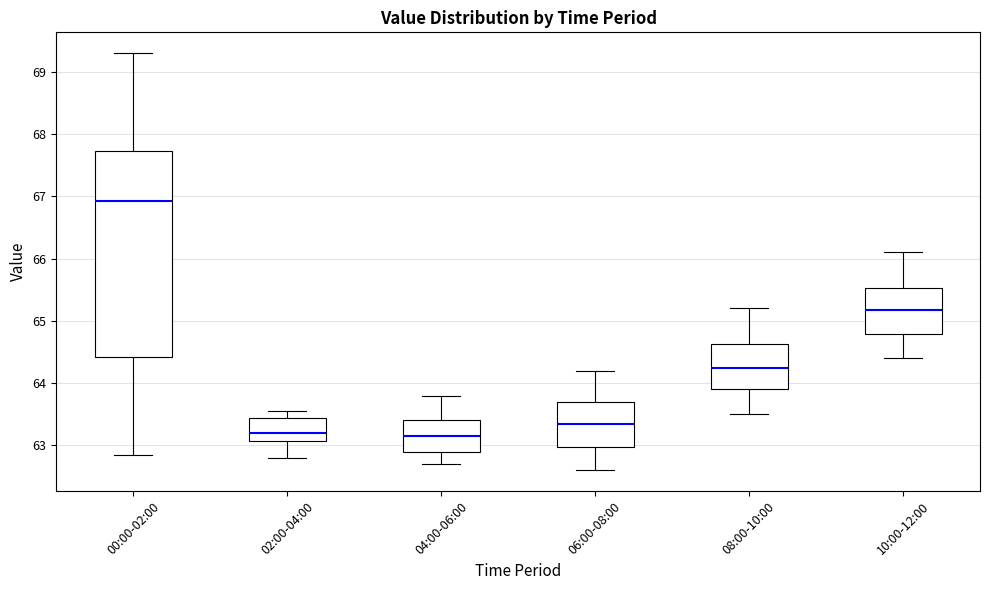

Where does the lower whisker of the box for 04:00-06:00 end on the y-axis? The values are not printed on the chart, so give them approximately, as read against the axis.

62.7